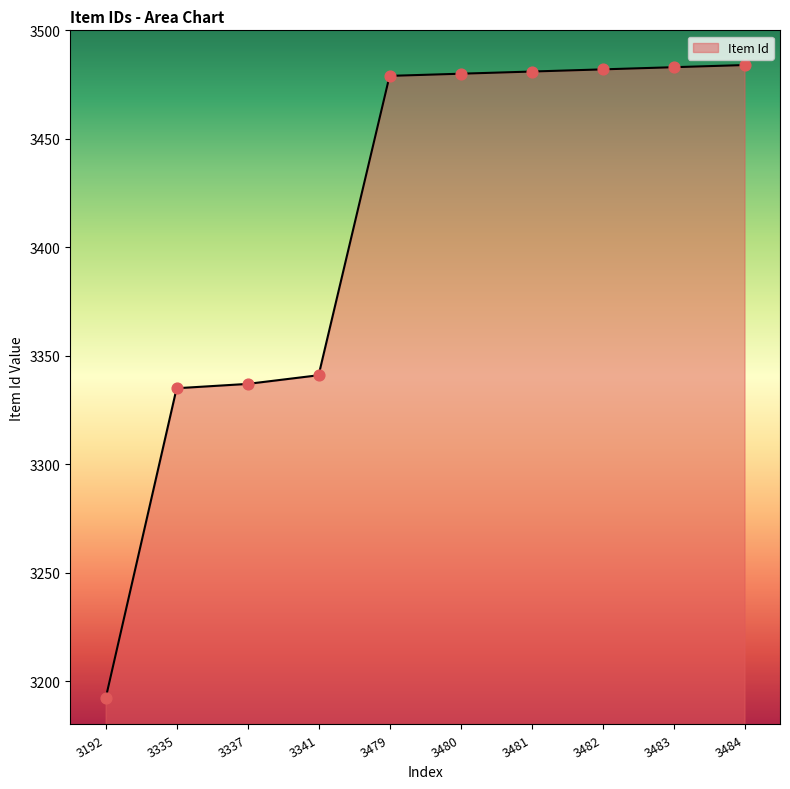

Which has a higher value, 3480 or 3483?

3483